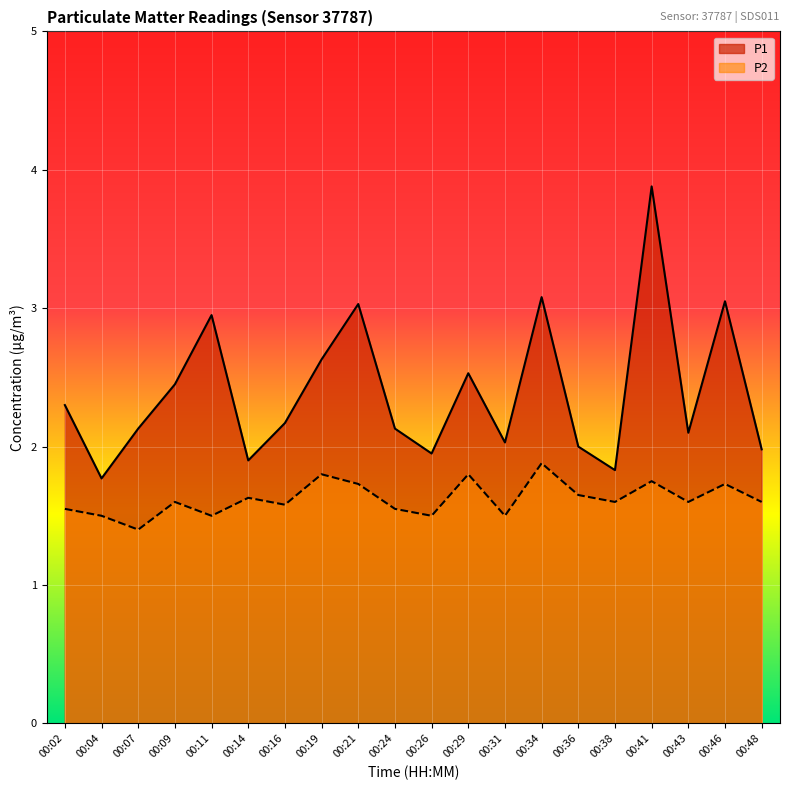

At which category does P1 reach its first local peak?

00:11